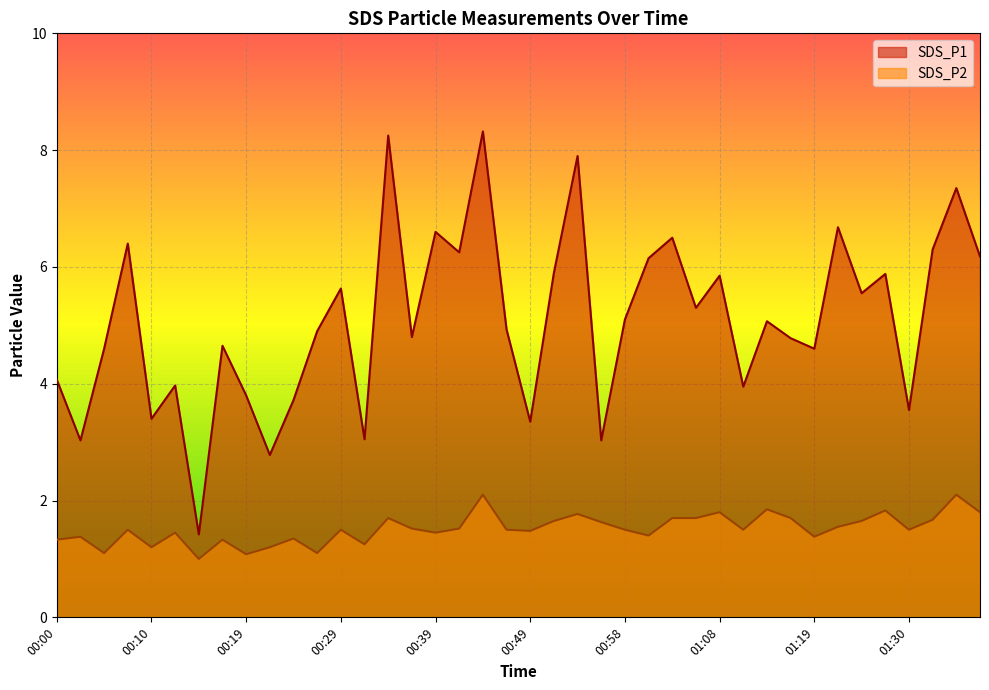

How many lines are shown in the chart?

2